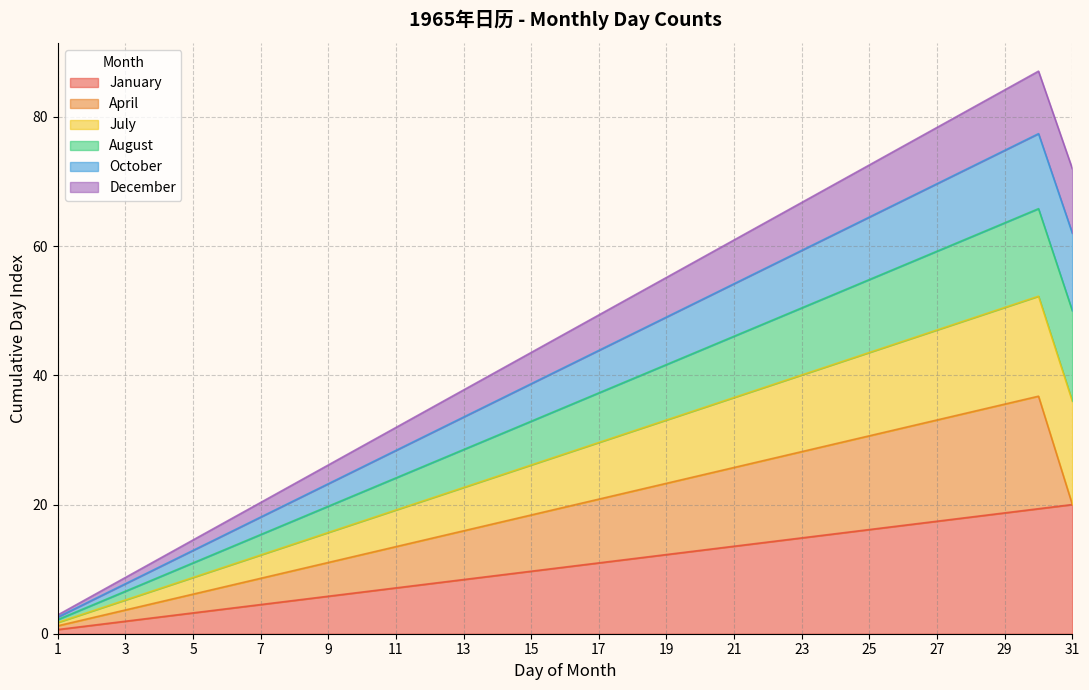

At which category is the sum across all series the highest?

30